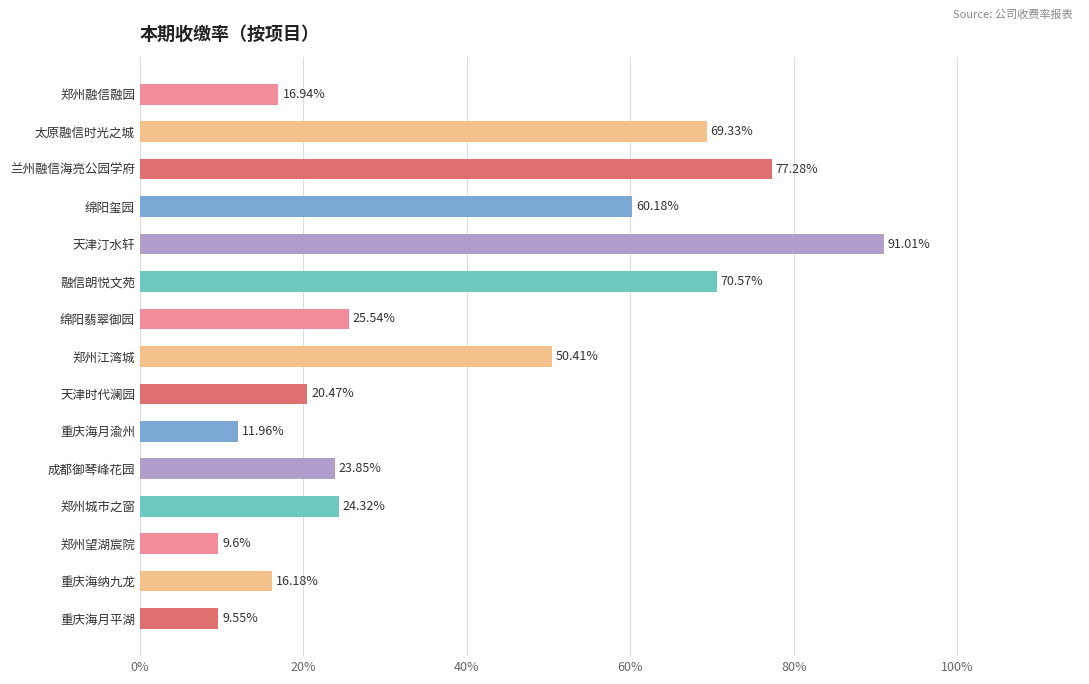

Which category has the highest value across all series?

天津汀水轩